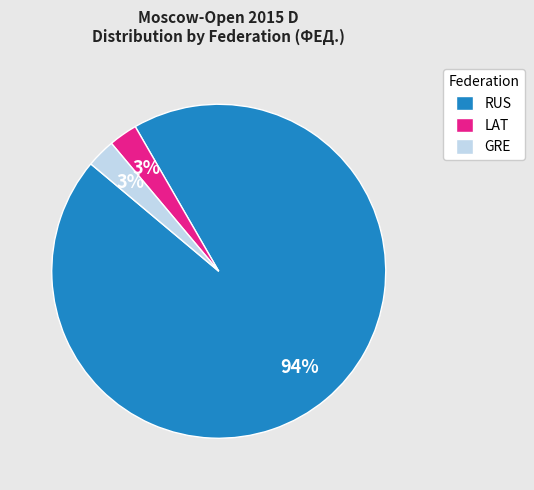

What percentage is the GRE slice, to the nearest percent?

3%